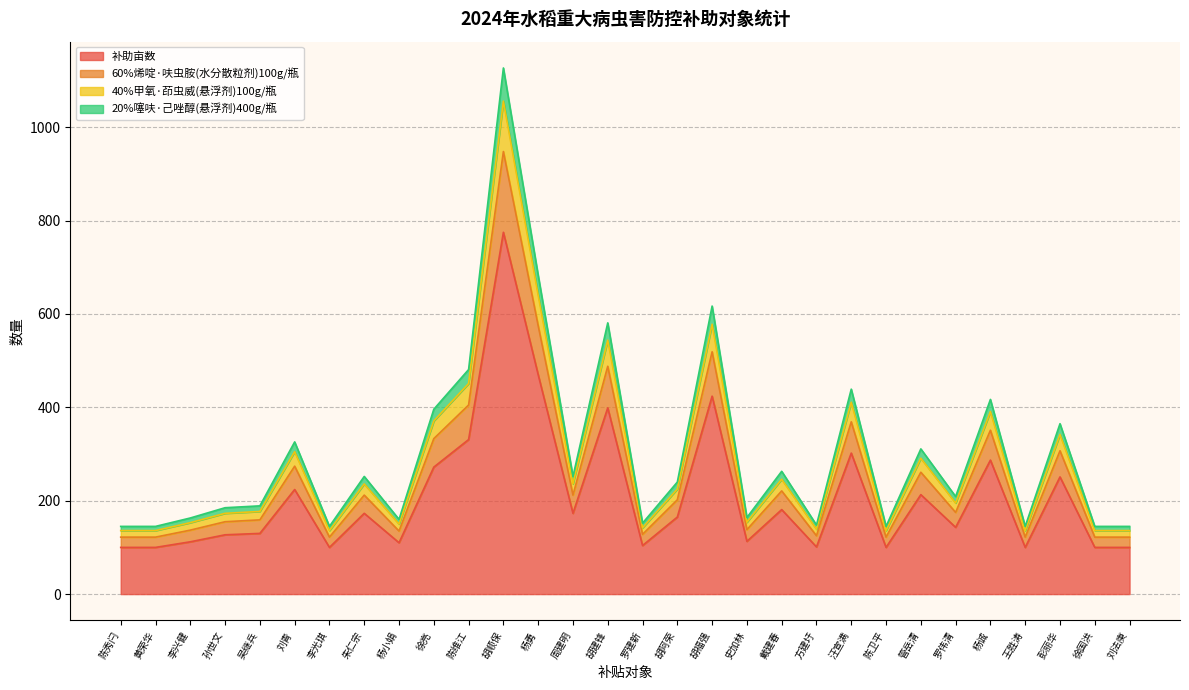

What is the difference between the 补助亩数 values at 徐国洪 and 彭丽华?

151